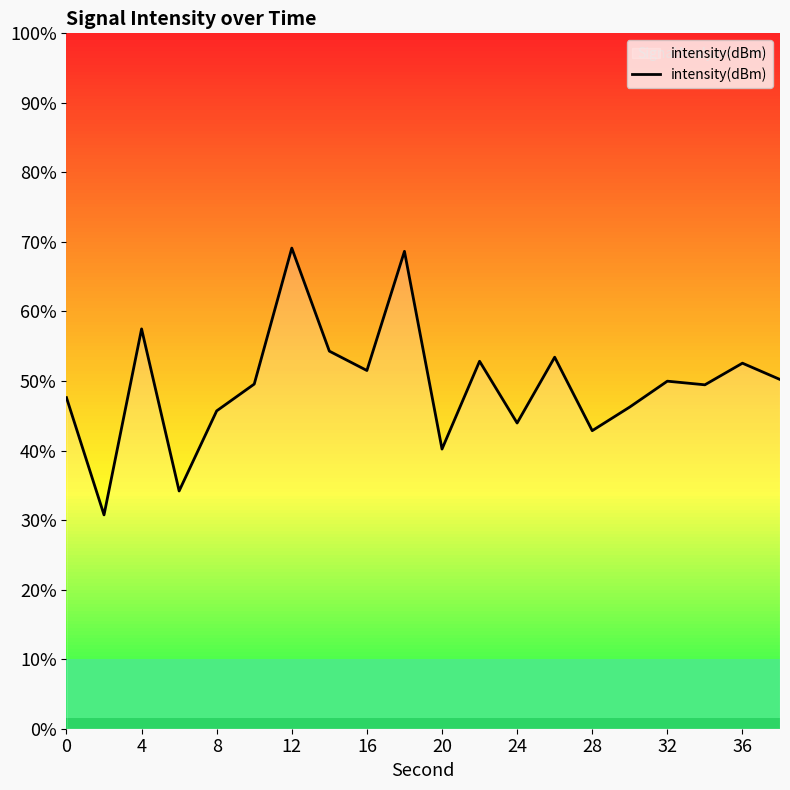

Does the chart display data point markers on the line(s)?

No